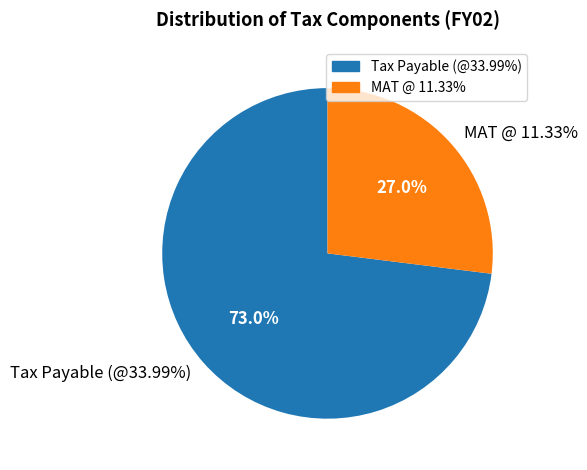

To the nearest percent, what portion does Tax Payable (@33.99%) represent?

73%